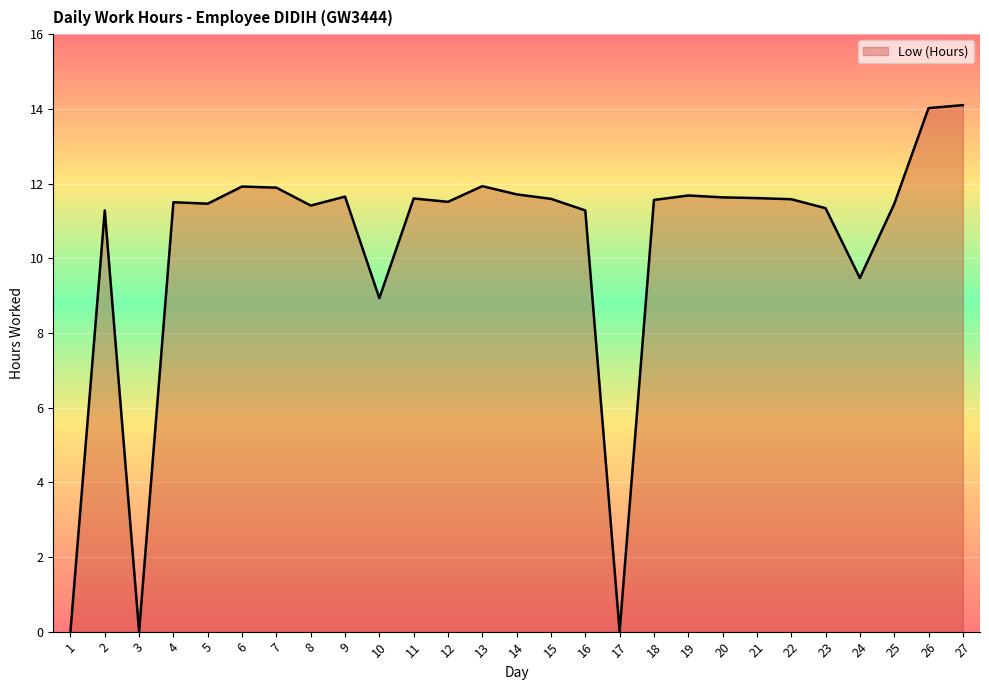

Where is the first local minimum?

3